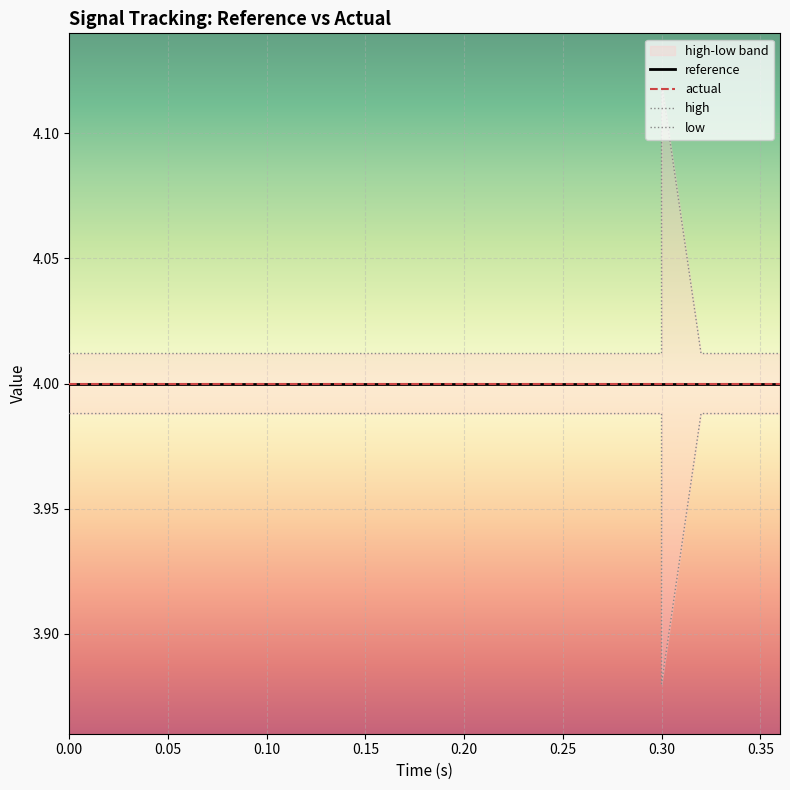

What value does the reference series have at 0.00?

4.0